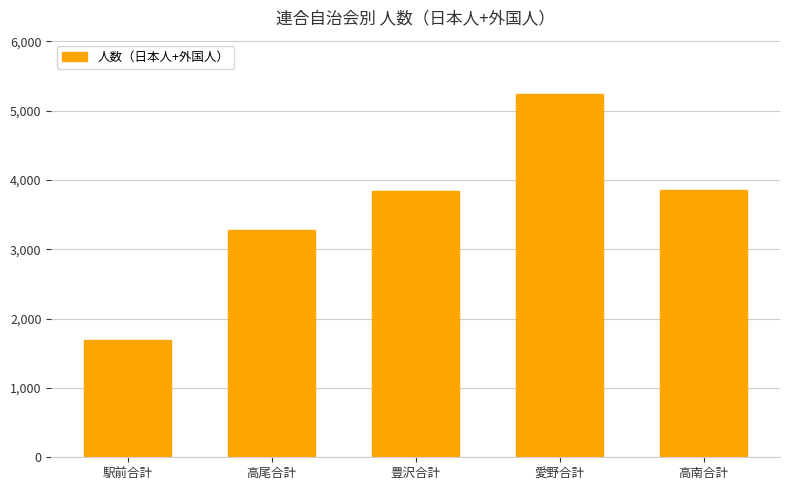

Is it true that the value at 駅前合計 is 1693?

True